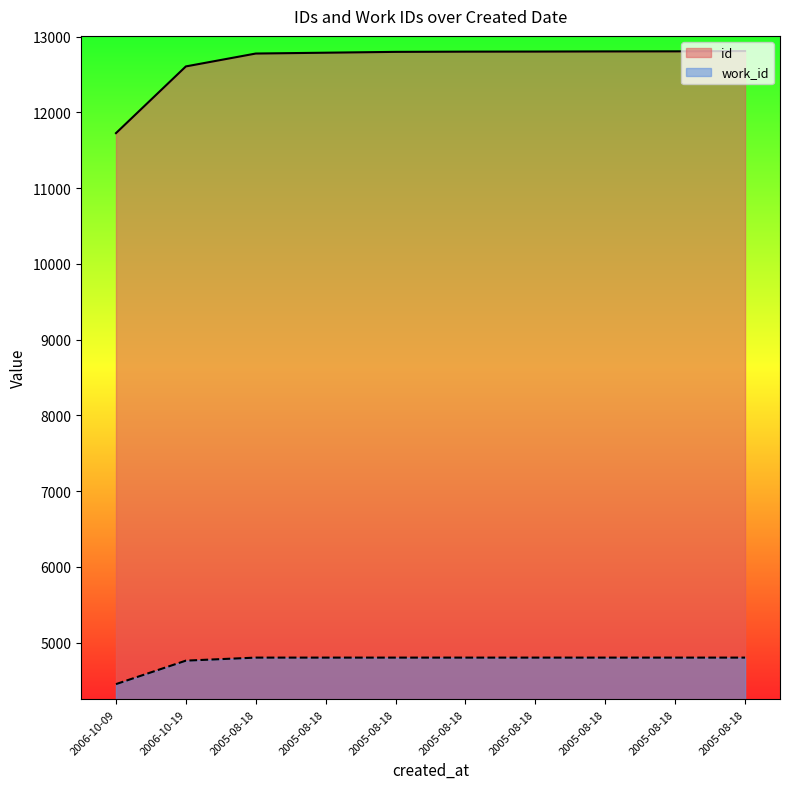

Read the id value at 2005-08-18.

12807